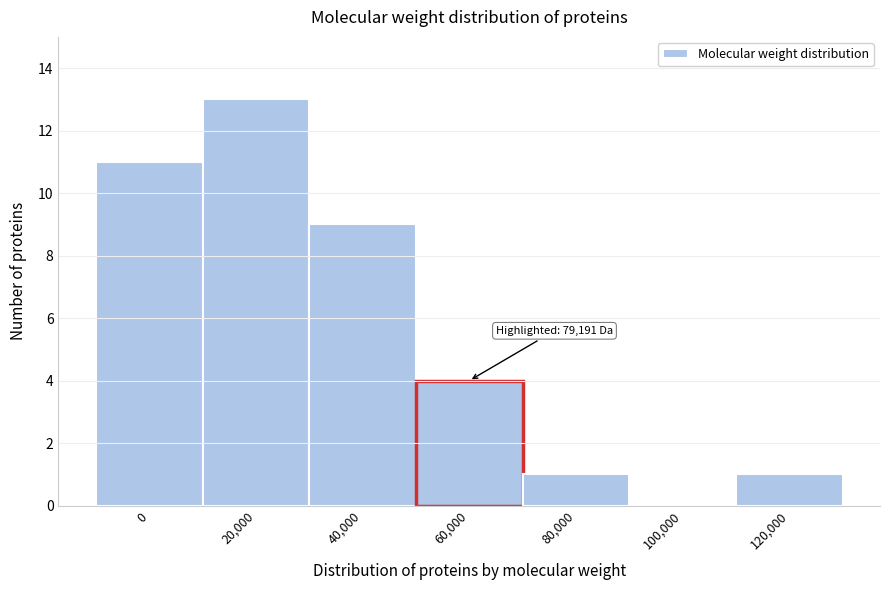

Reading left to right, transcribe all the data shown in this chart.

0=11	20,000=13	40,000=9	60,000=4	80,000=1	100,000=0	120,000=1